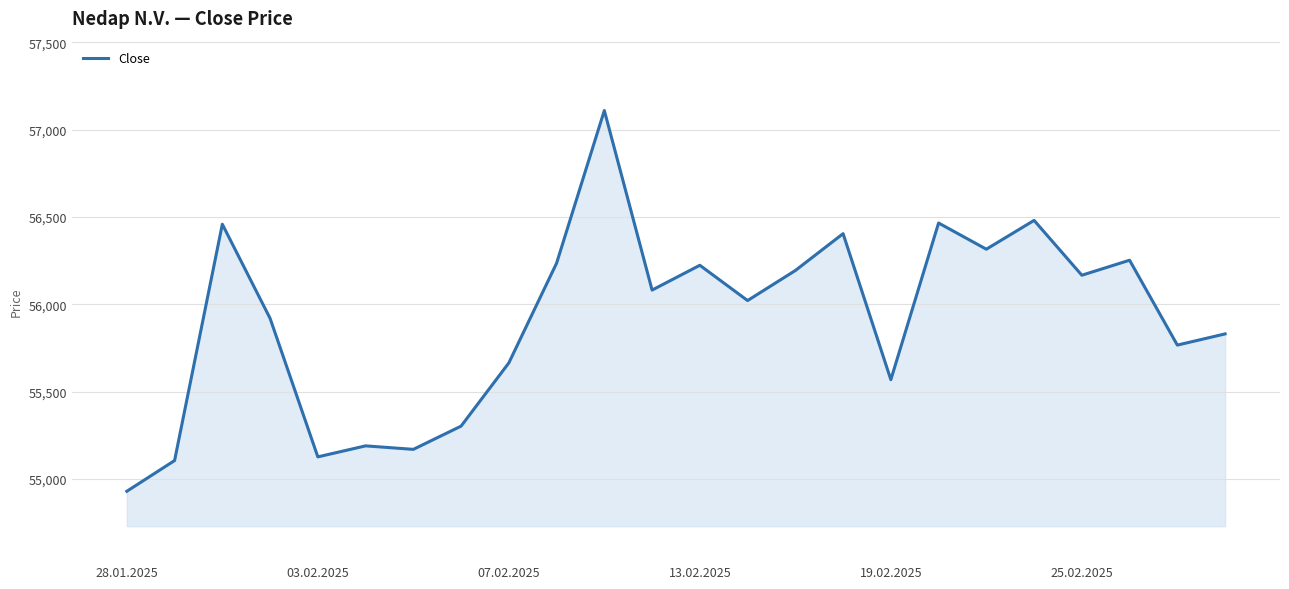

How many lines are shown in the chart?

1